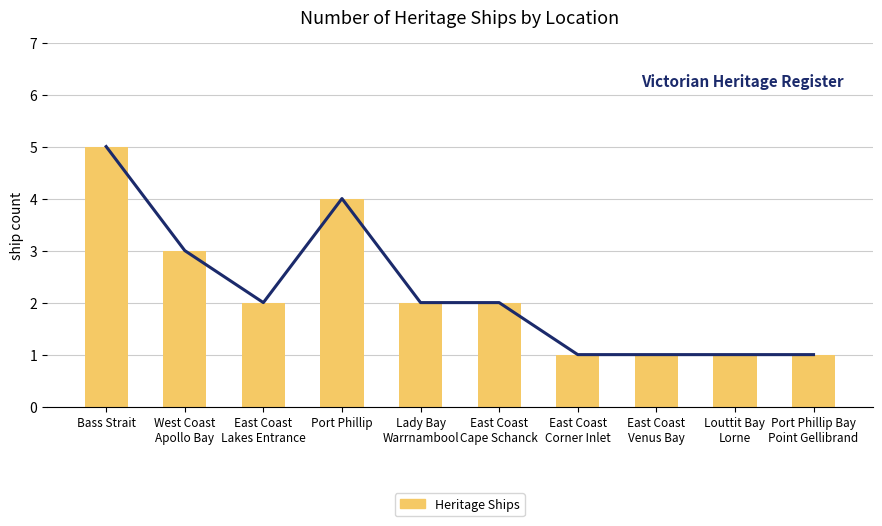

What is the label of the 1st bar from the right?

Port Phillip Bay
Point Gellibrand